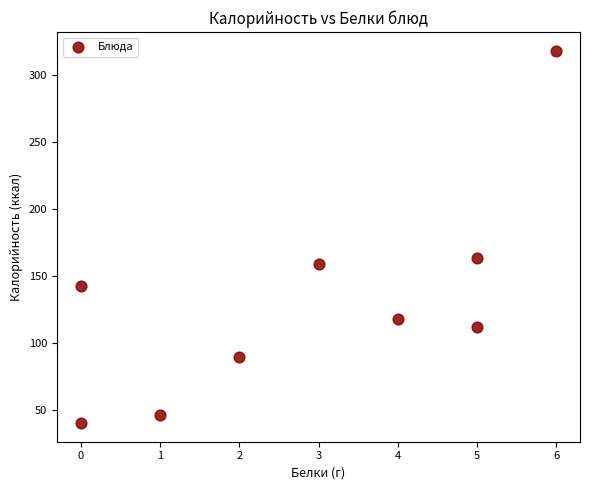

What is the range of X values (max minus min)?

6